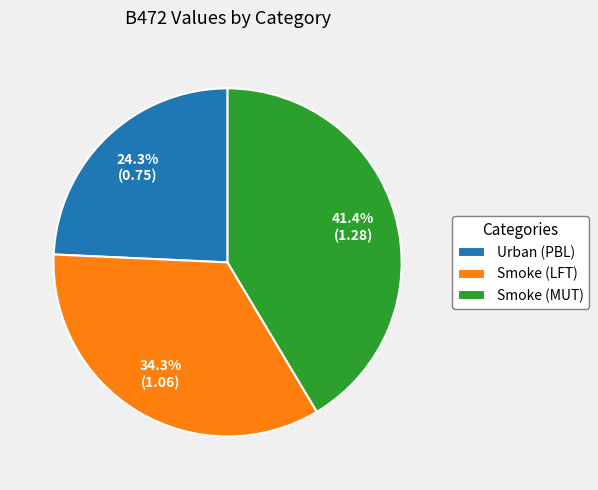

Count the number of slices in the pie.

3